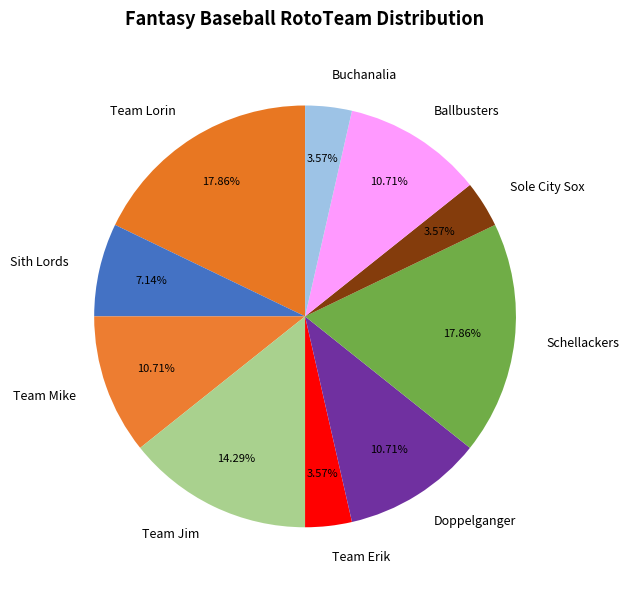

How many slices are in this pie chart?

10